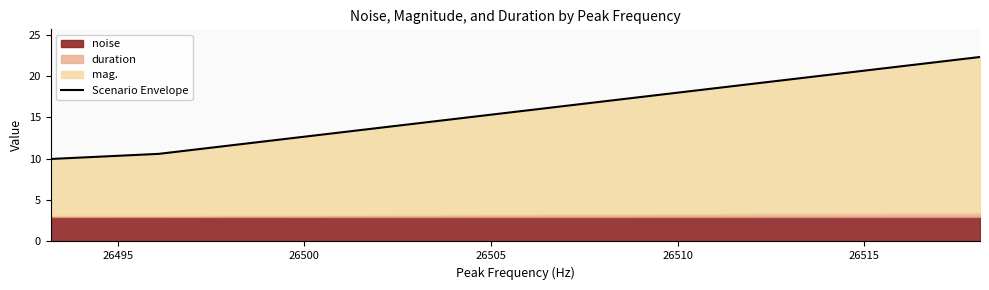

How many data points are above 10?

2